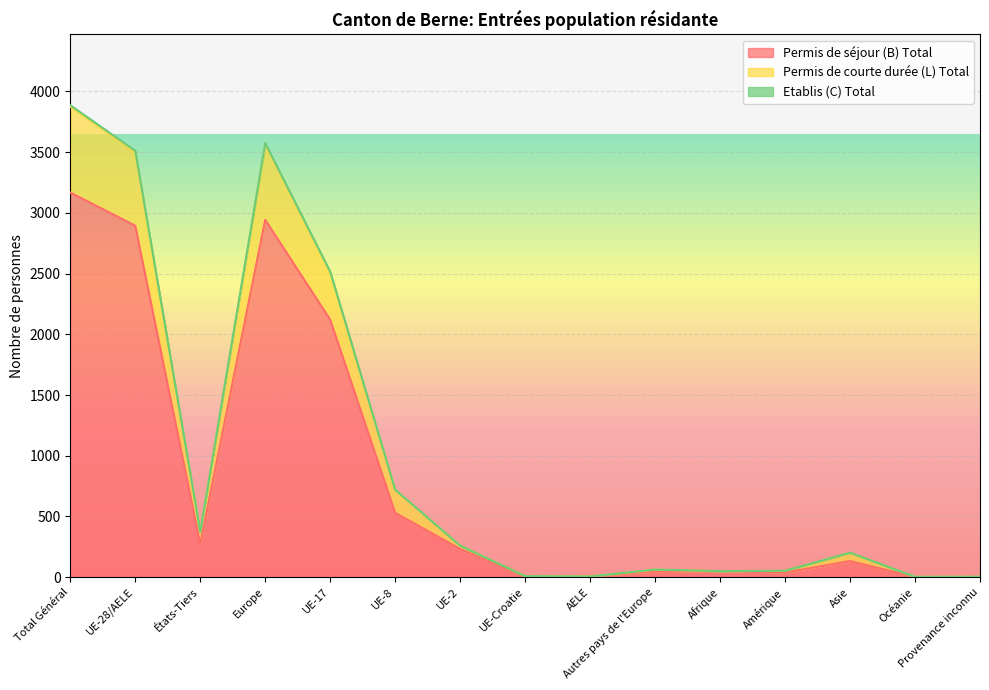

At which category is the sum across all series the highest?

Total Général